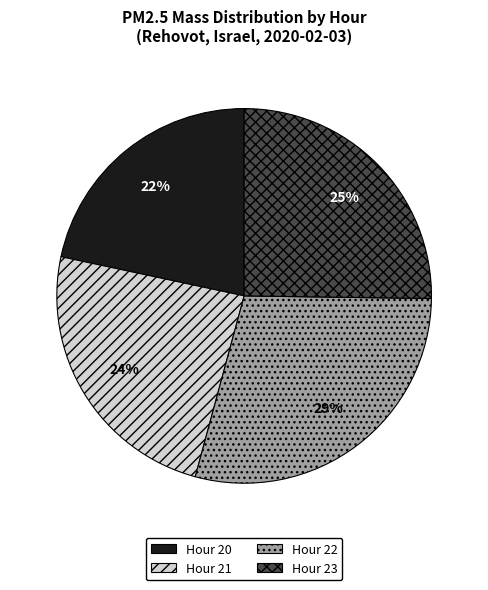

Is it true that Hour 21 is 24% of the pie?

True